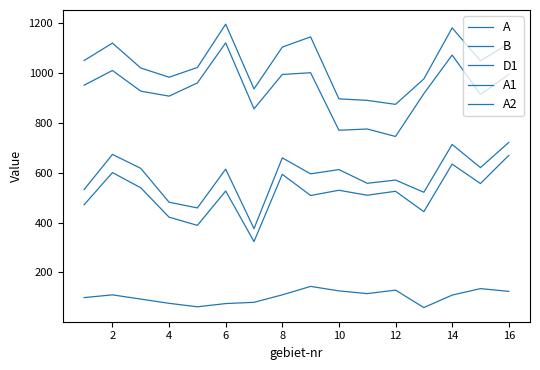

True or false: A has more than 1 interior local peaks.

True